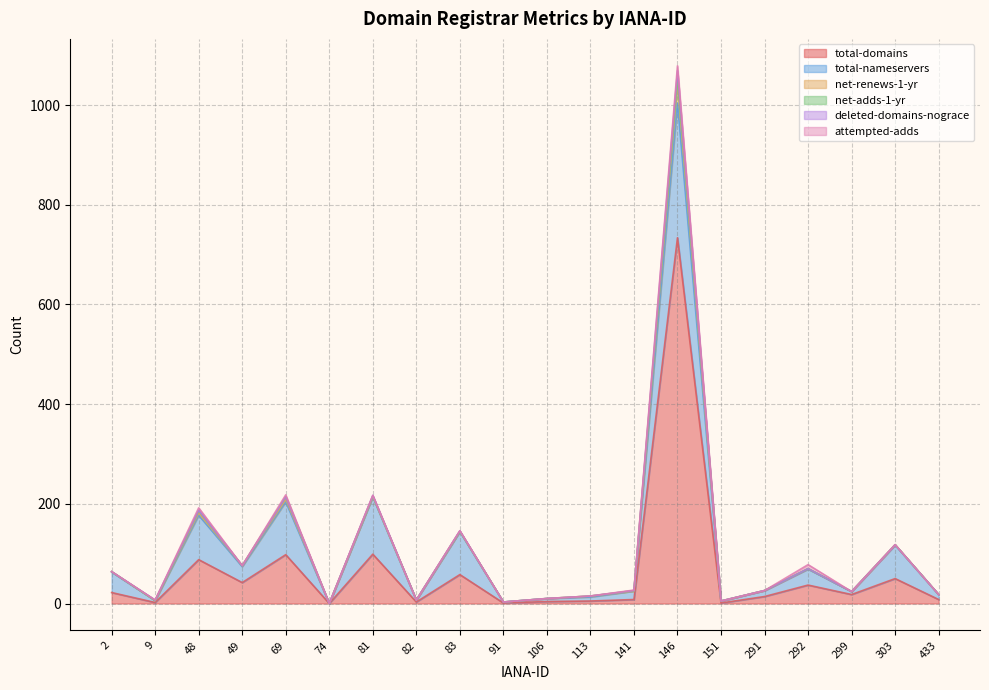

True or false: total-nameservers and total-domains cross at least once.

True